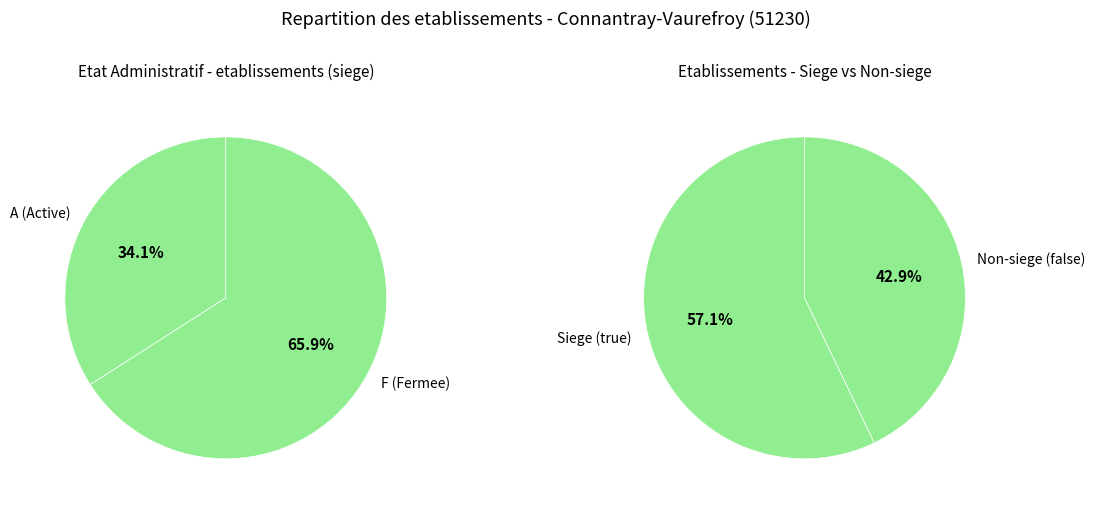

Combined, do 12 and  account for over 50%?

No